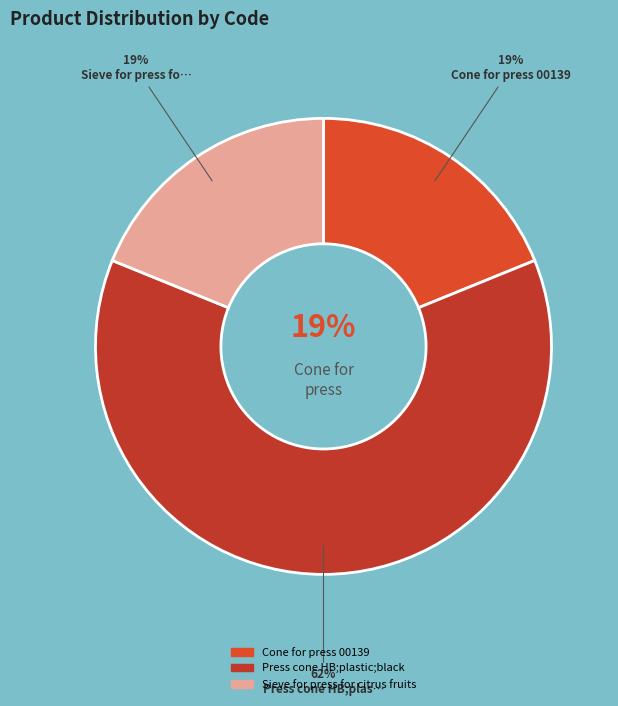

True or false: Cone for press 00139 accounts for 19% of the total.

True